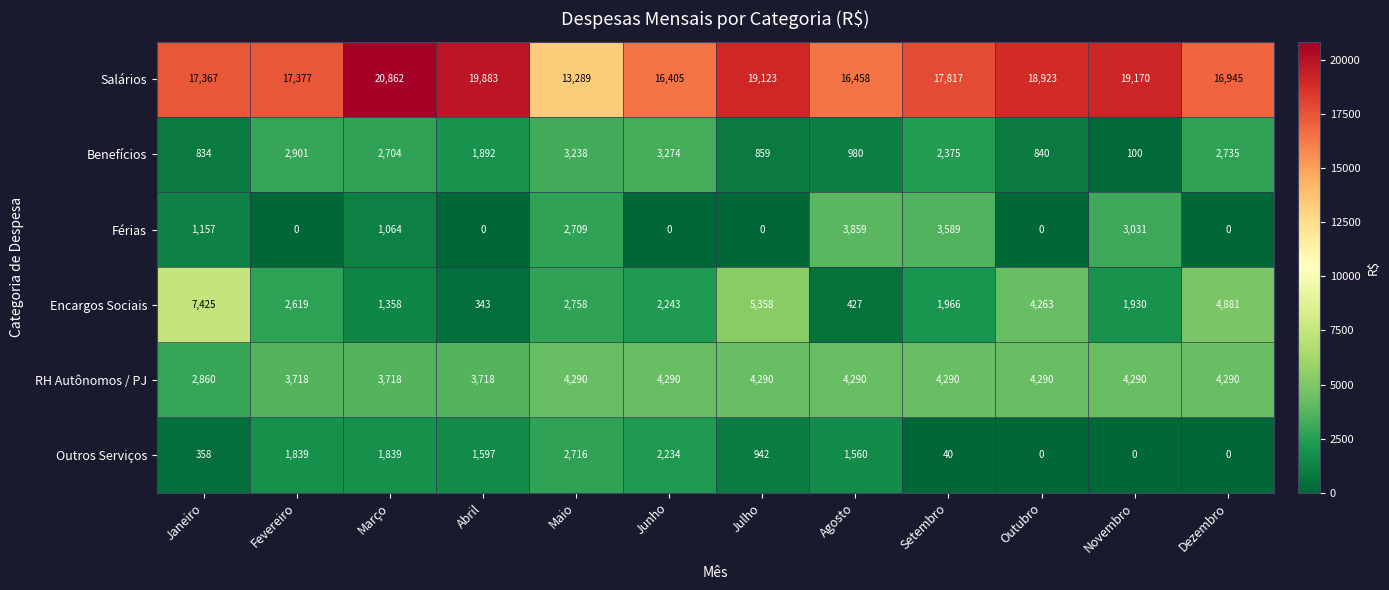

List the series in order of their peak value, lowest first.

Outros Serviços, Benefícios, Férias, RH Autônomos / PJ, Encargos Sociais, Salários